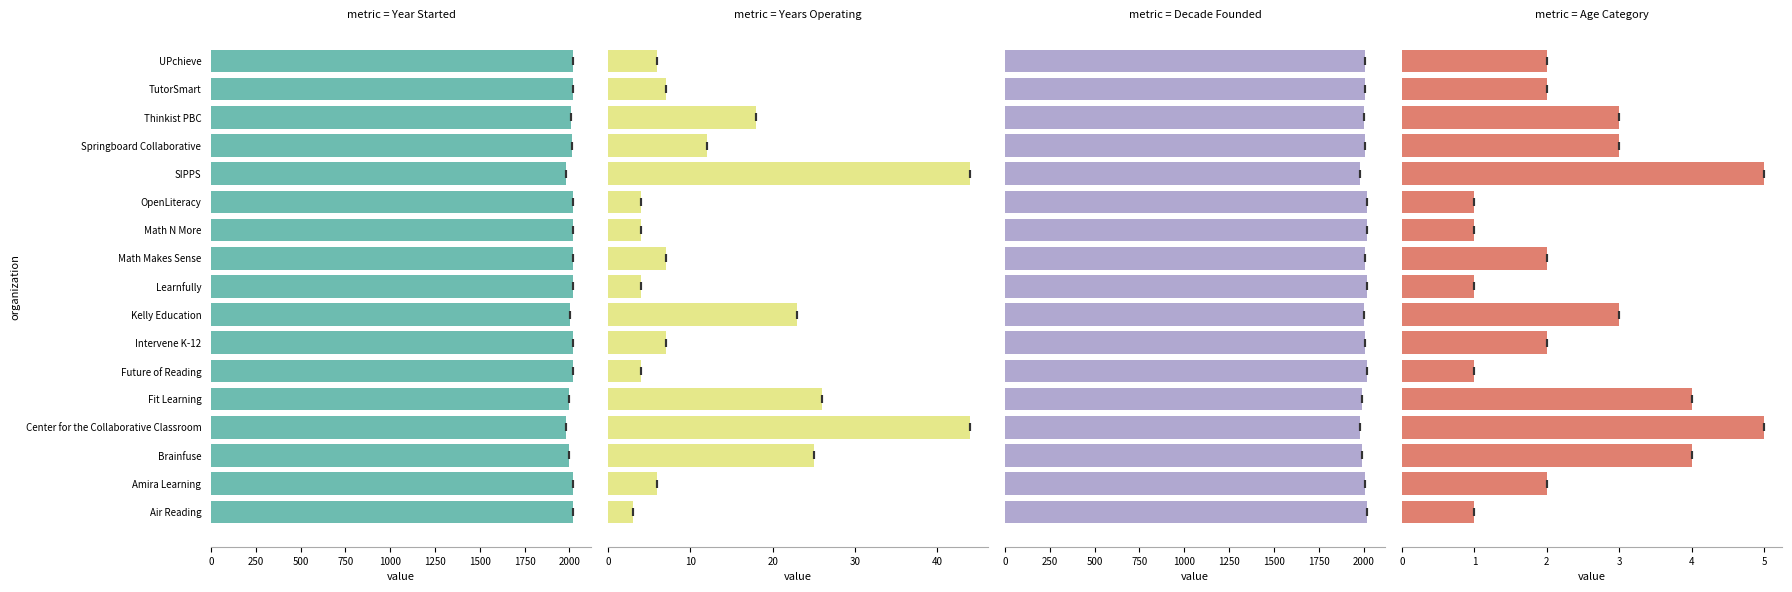

Which series has the largest range (max minus min)?

Year Started